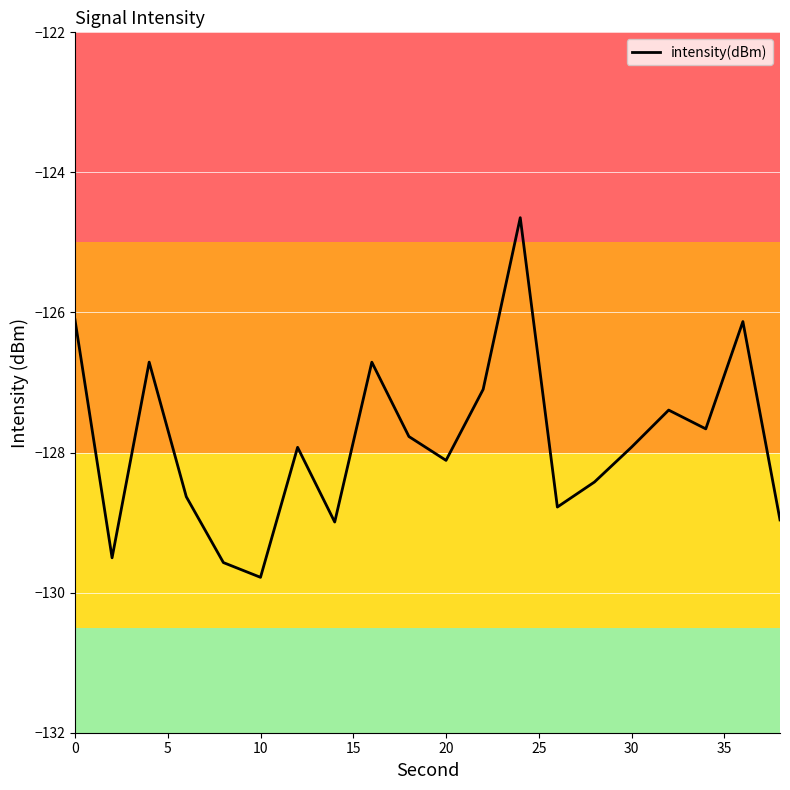

What is the minimum value shown in the chart?

-129.8